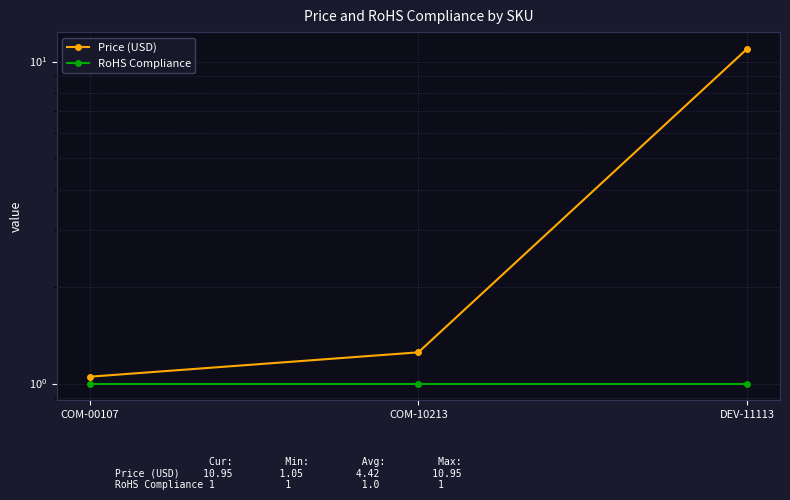

Reading left to right, list all the values displayed in this chart.

Price (USD): COM-00107=1.1	COM-10213=1.2	DEV-11113=10.9
RoHS Compliance: COM-00107=1.0	COM-10213=1.0	DEV-11113=1.0